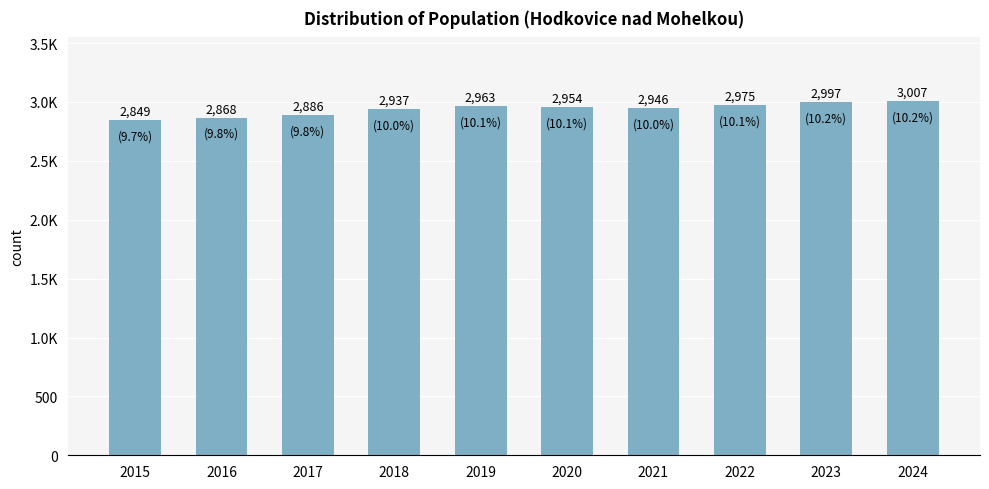

What is the difference between the second highest and minimum values?

148